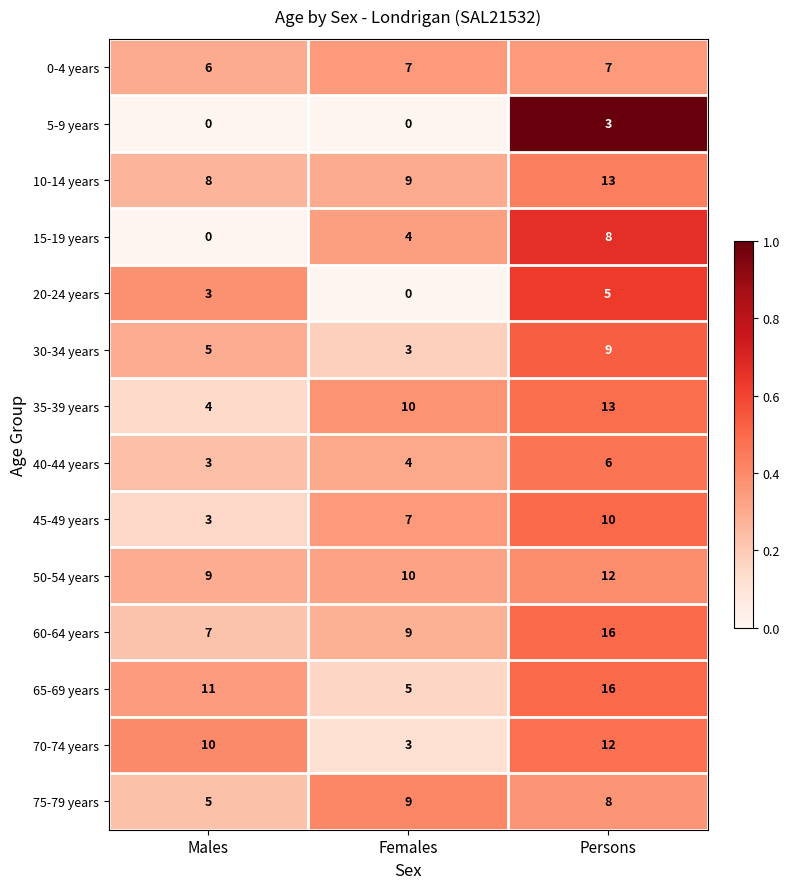

The 15-19 years series shows 8 at Persons. True or false?

True